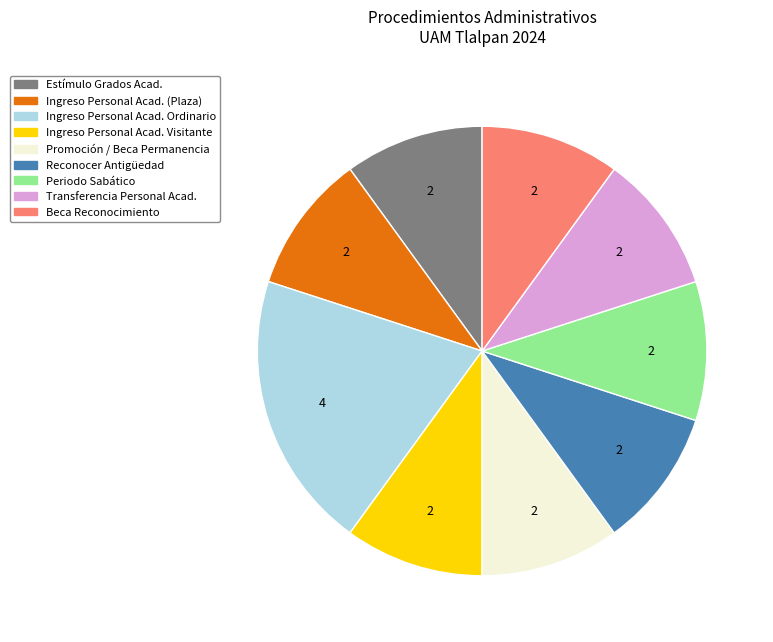

What is the largest slice in the pie chart?

Ingreso Personal Acad. Ordinario